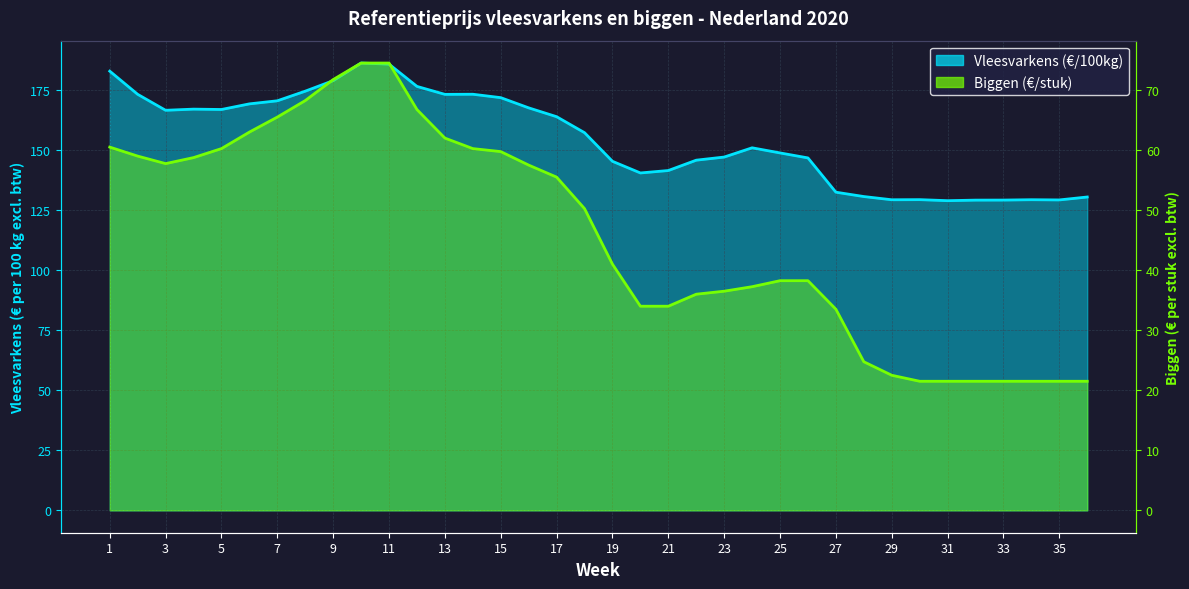

At which category does Biggen (€/stuk) reach its first local valley?

3